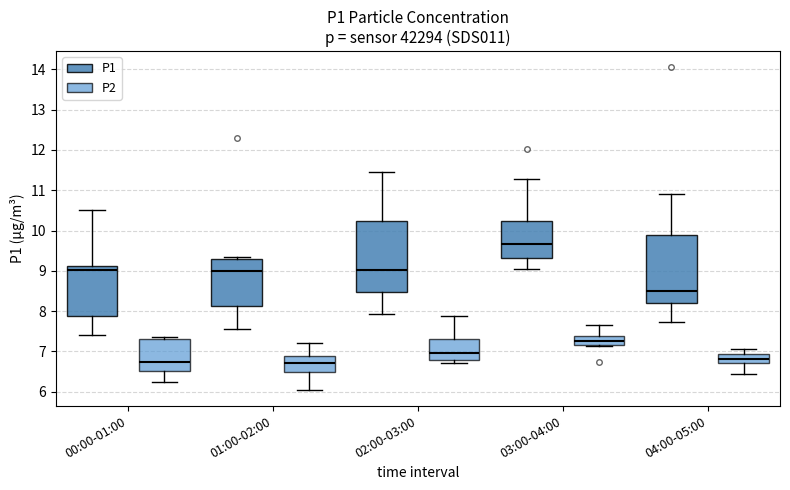

Reading left to right, read every box against the y-axis: the position of its median line, the range the box covers, and the ends of its whiskers. The values are not printed on the chart, so give them approximately, as read against the axis.

00:00-01:00 (P1): median 9.0, box 7.9 to 9.1, whiskers 7.4 to 10.5
00:00-01:00 (P2): median 6.7, box 6.5 to 7.3, whiskers 6.3 to 7.4
01:00-02:00 (P1): median 9.0, box 8.1 to 9.3, whiskers 7.6 to 9.4
01:00-02:00 (P2): median 6.7, box 6.5 to 6.9, whiskers 6.1 to 7.2
02:00-03:00 (P1): median 9.0, box 8.5 to 10.2, whiskers 7.9 to 11.5
02:00-03:00 (P2): median 7.0, box 6.8 to 7.3, whiskers 6.7 to 7.9
03:00-04:00 (P1): median 9.7, box 9.3 to 10.2, whiskers 9.1 to 11.3
03:00-04:00 (P2): median 7.3, box 7.2 to 7.4, whiskers 7.1 to 7.7
04:00-05:00 (P1): median 8.5, box 8.2 to 9.9, whiskers 7.7 to 10.9
04:00-05:00 (P2): median 6.8, box 6.7 to 6.9, whiskers 6.5 to 7.1